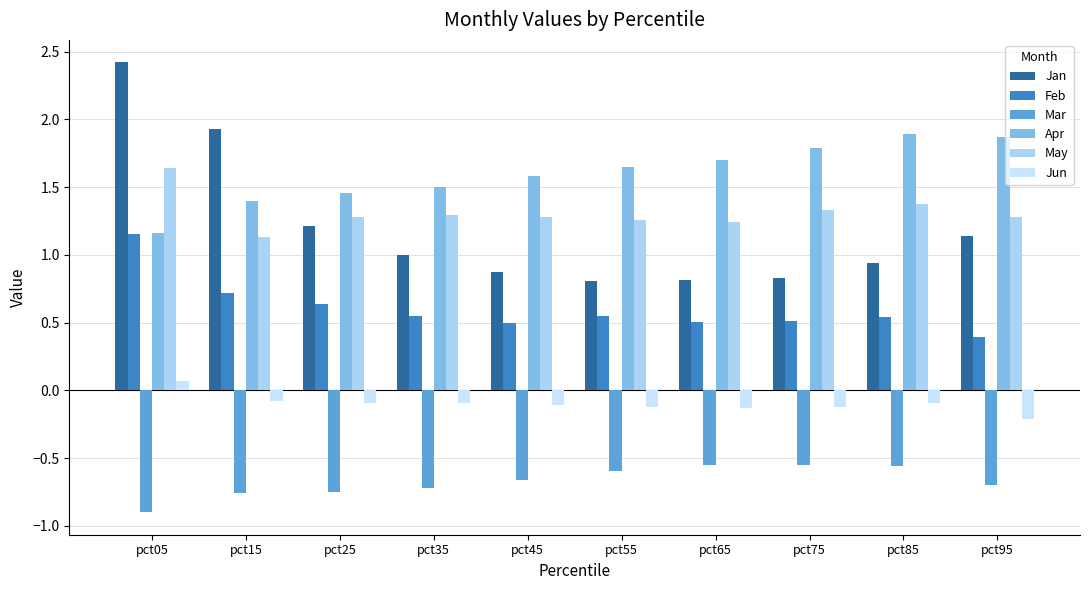

Count the May values in the range 1 to 2.

10